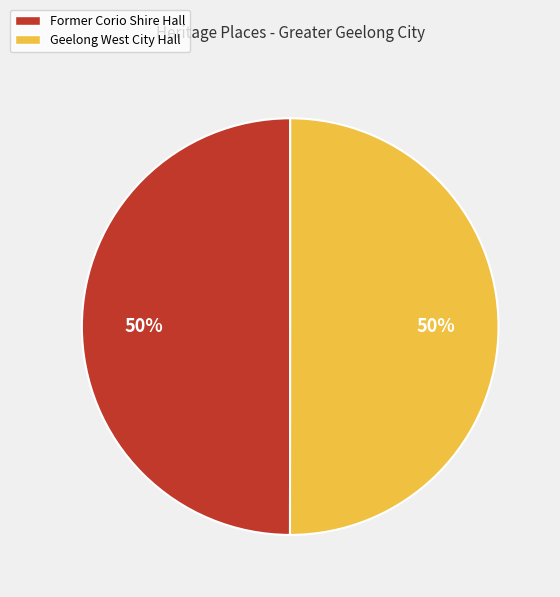

Is it true that Geelong West City Hall is 50% of the pie?

True